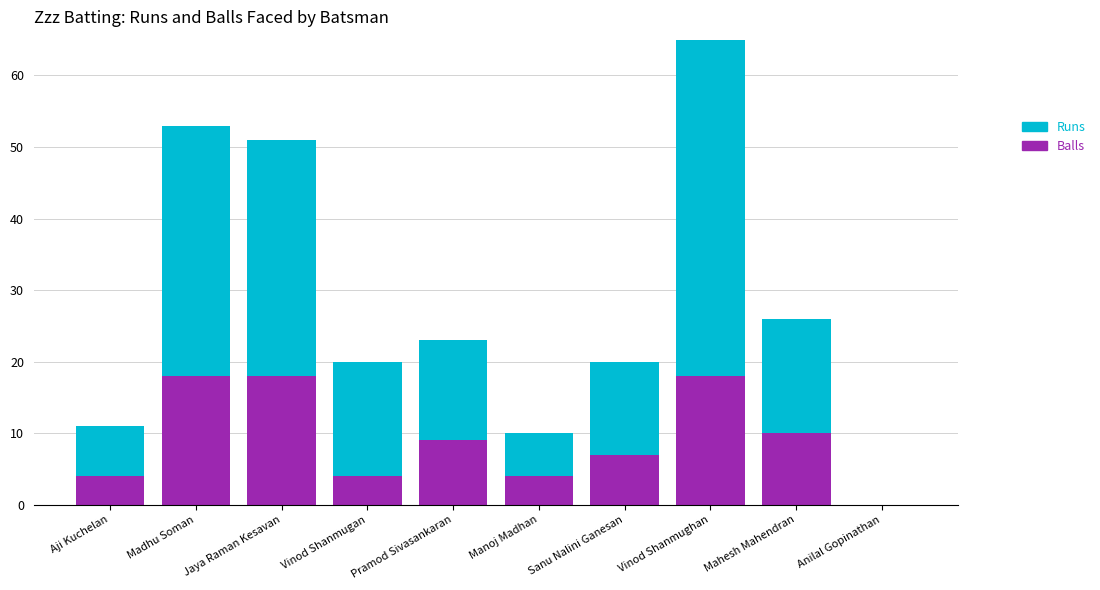

The value of Balls at Vinod Shanmughan is 30. True or false?

False